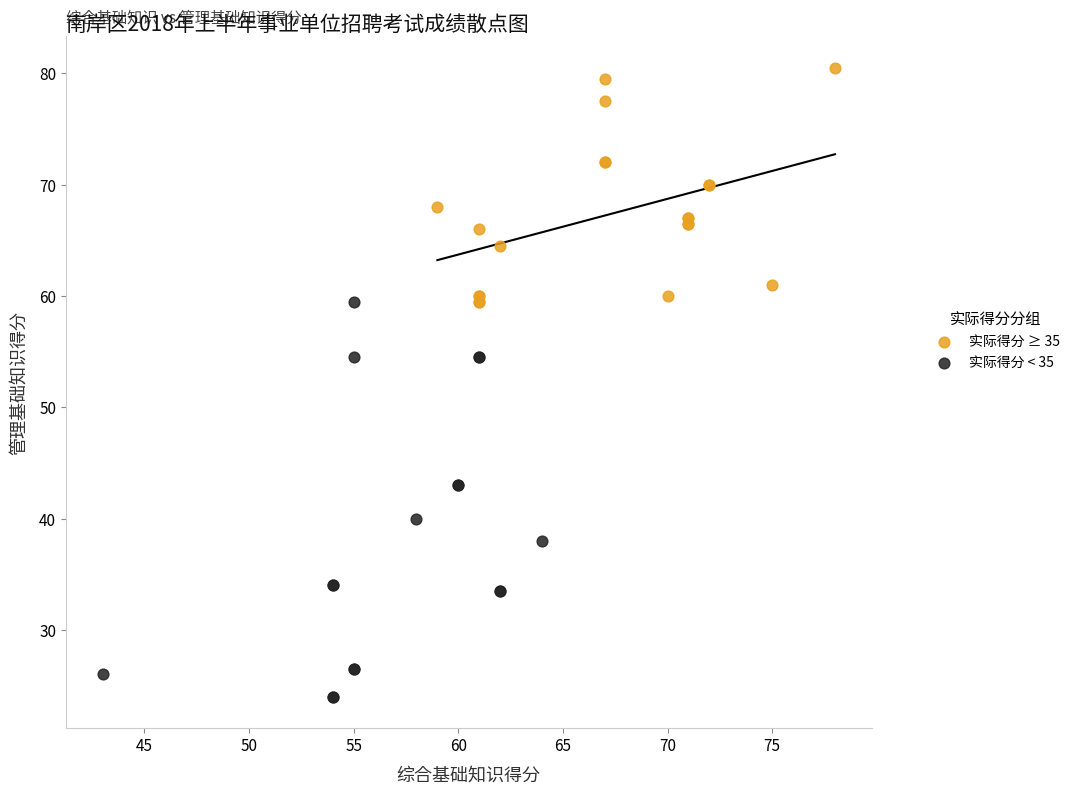

Which series contains the lowest Y value?

实际得分 < 35